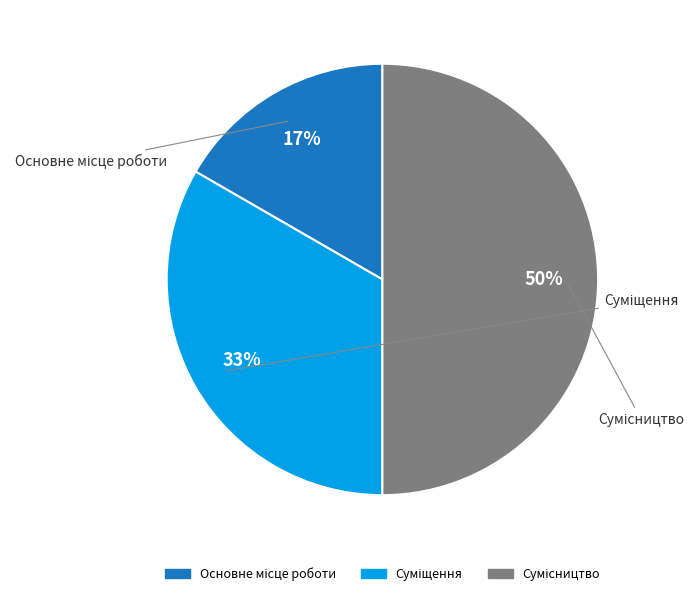

Count the number of slices in the pie.

3